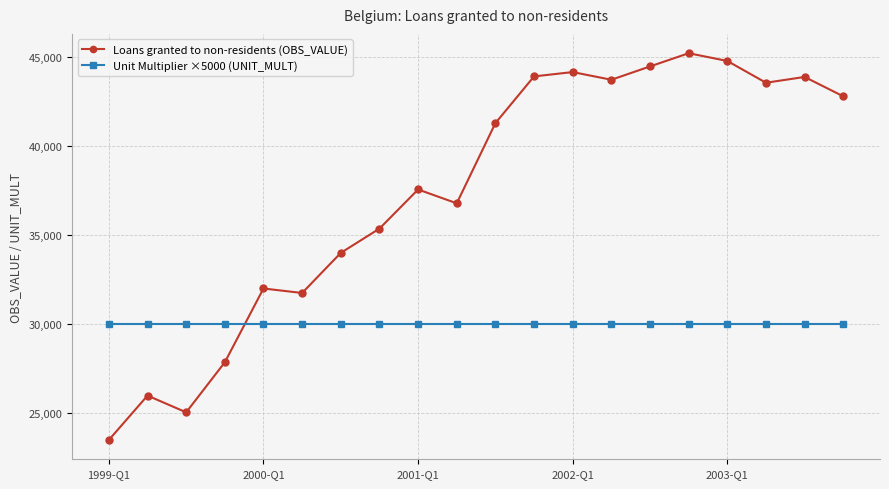

What are all the series names shown in the legend?

Loans granted to non-residents (OBS_VALUE), Unit Multiplier ×5000 (UNIT_MULT)